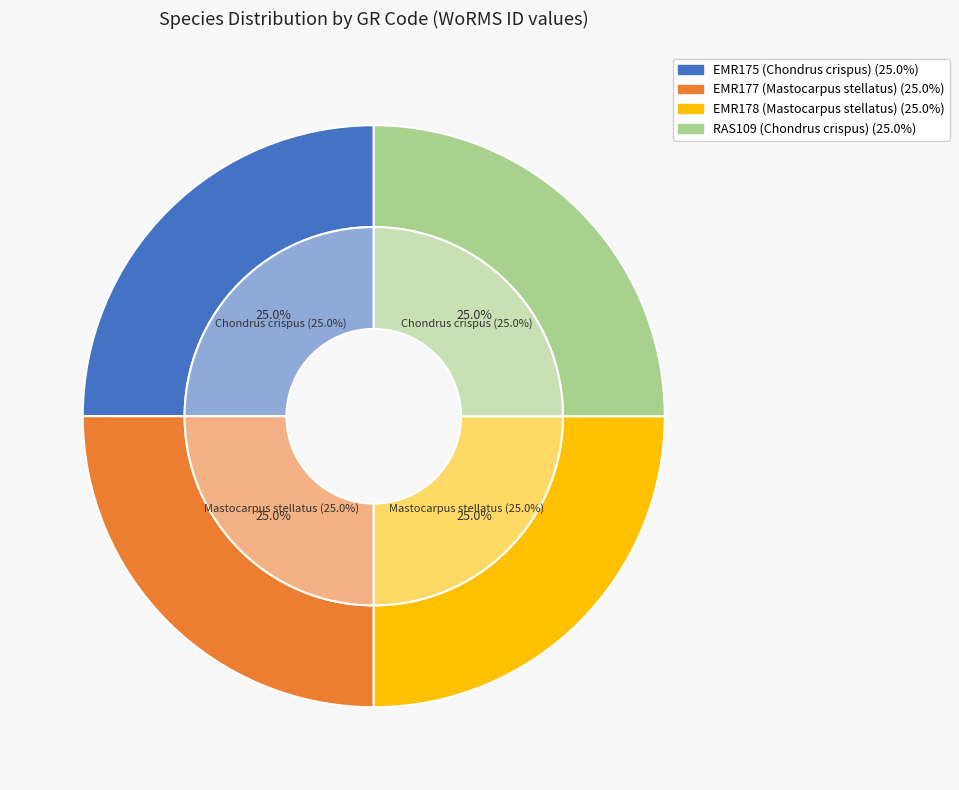

To the nearest percent, what portion does EMR177 (Mastocarpus stellatus) represent?

25%